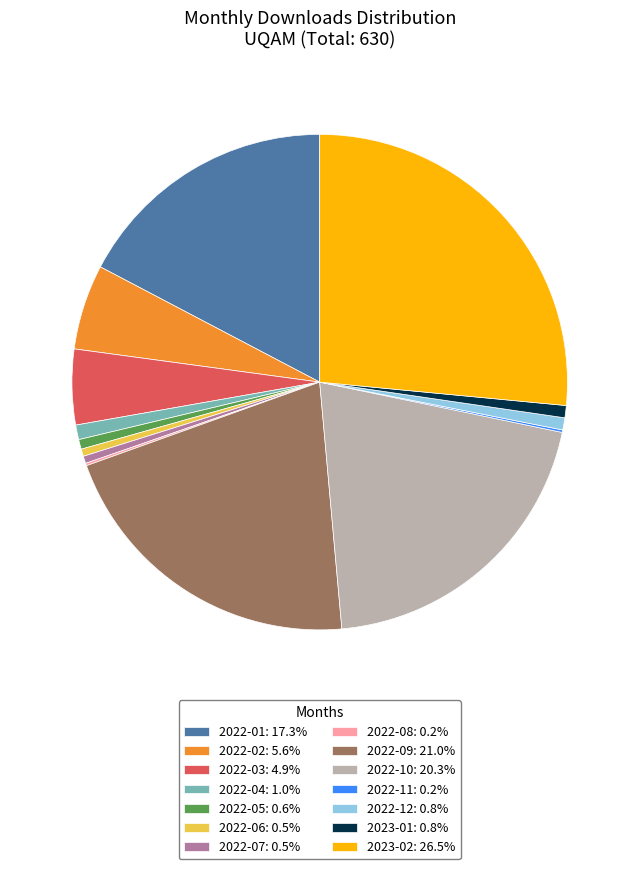

Is there any slice that represents more than half of the pie?

No